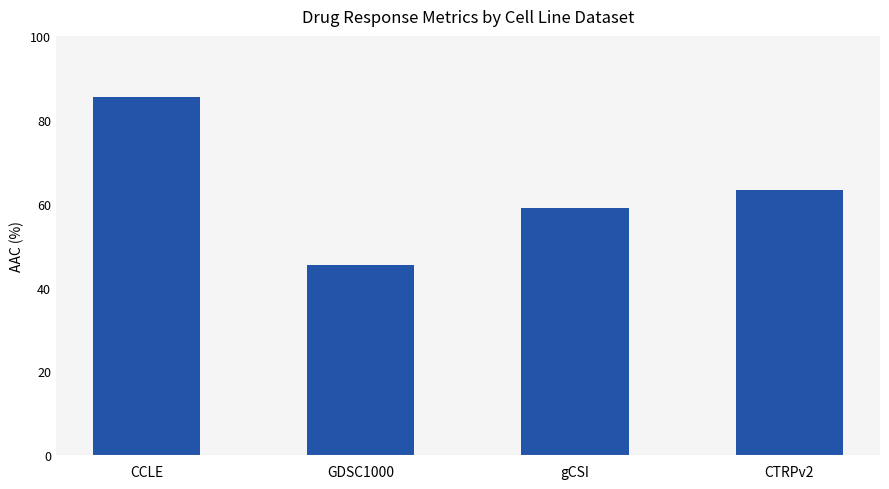

List the labels in order of value, smallest first.

GDSC1000, gCSI, CTRPv2, CCLE